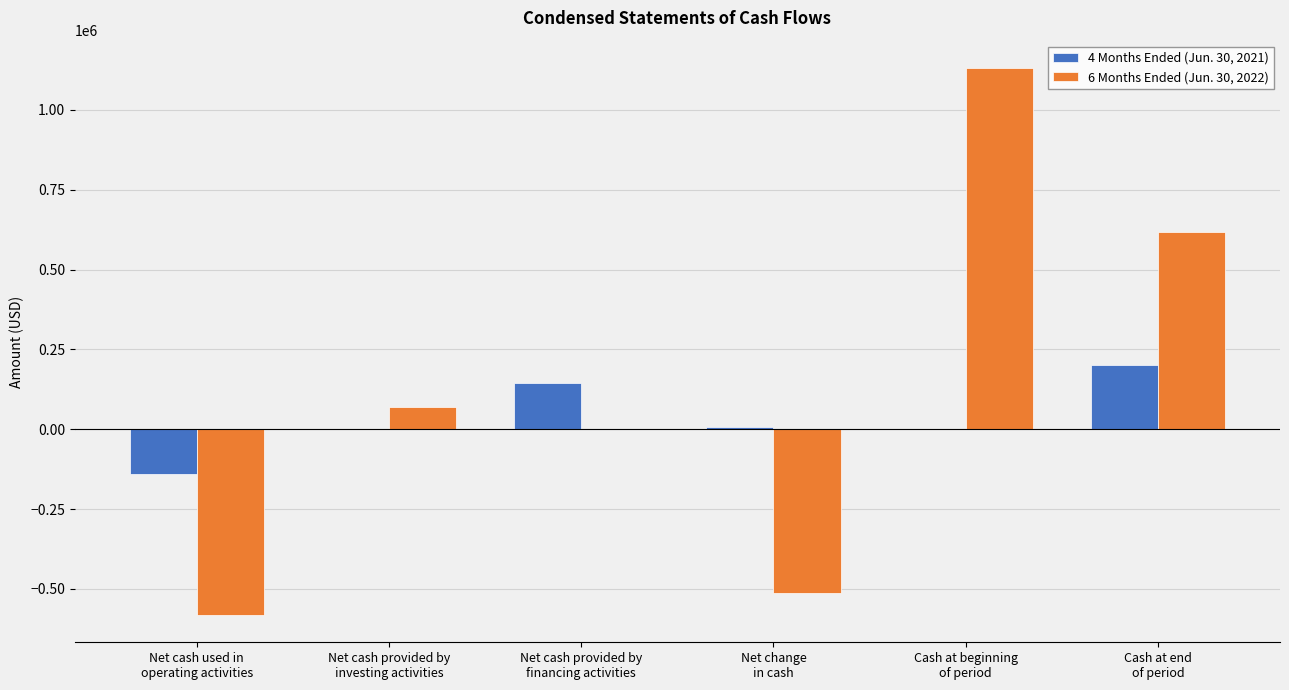

Which series has the largest total across all categories?

6 Months Ended (Jun. 30, 2022)